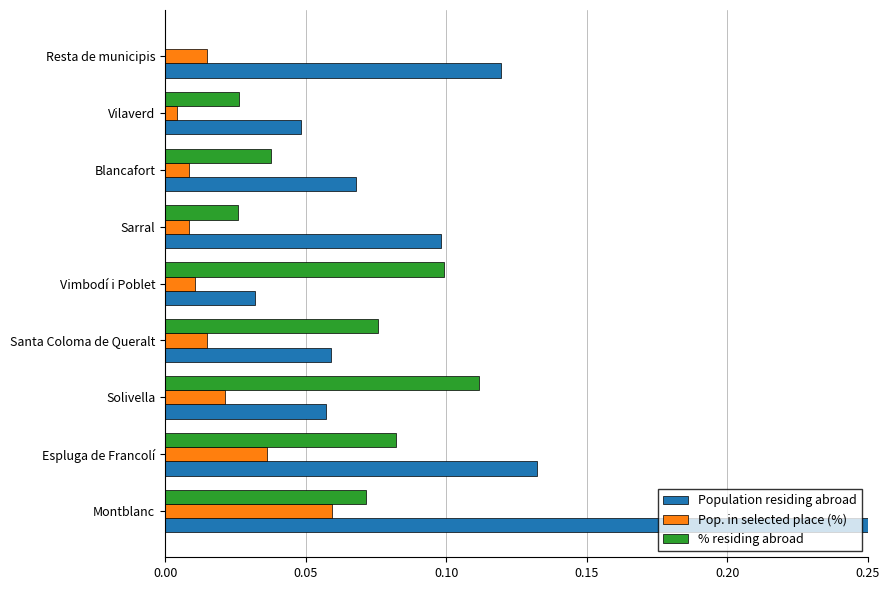

What is the sum of all % residing abroad values?

0.5